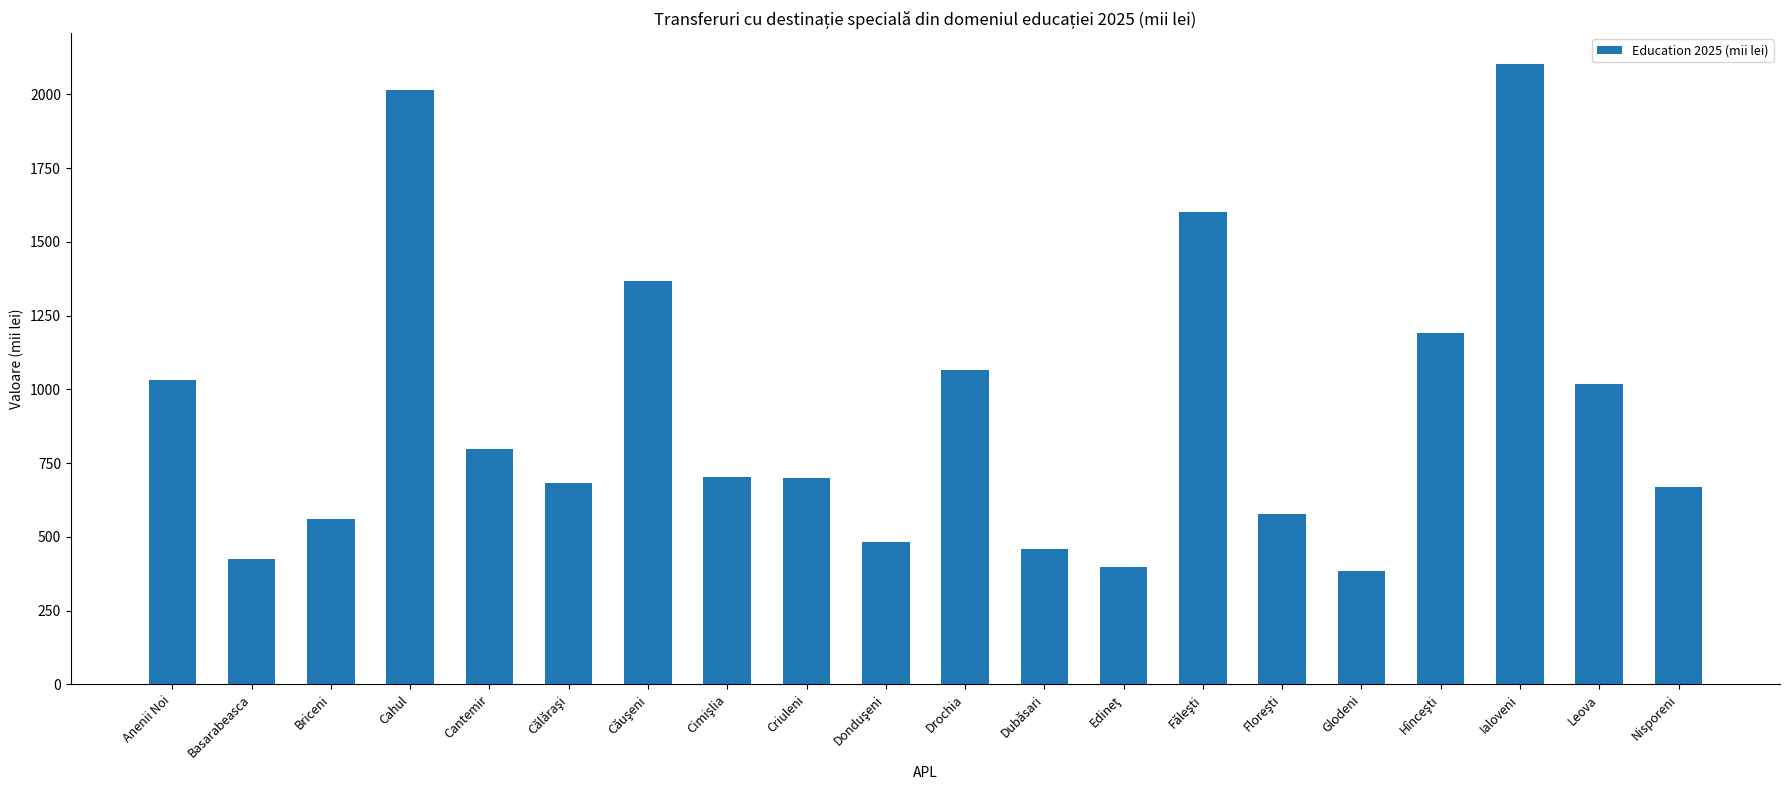

Which has a higher value, Cahul or Anenii Noi?

Cahul